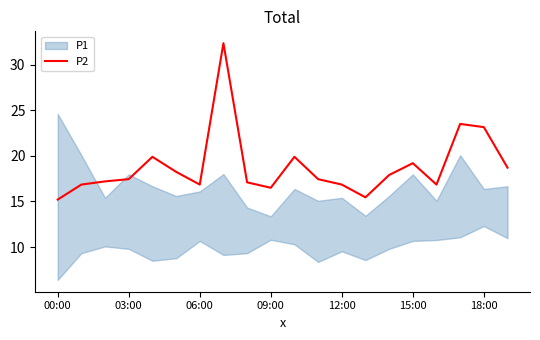

What position from the right is 16?

4